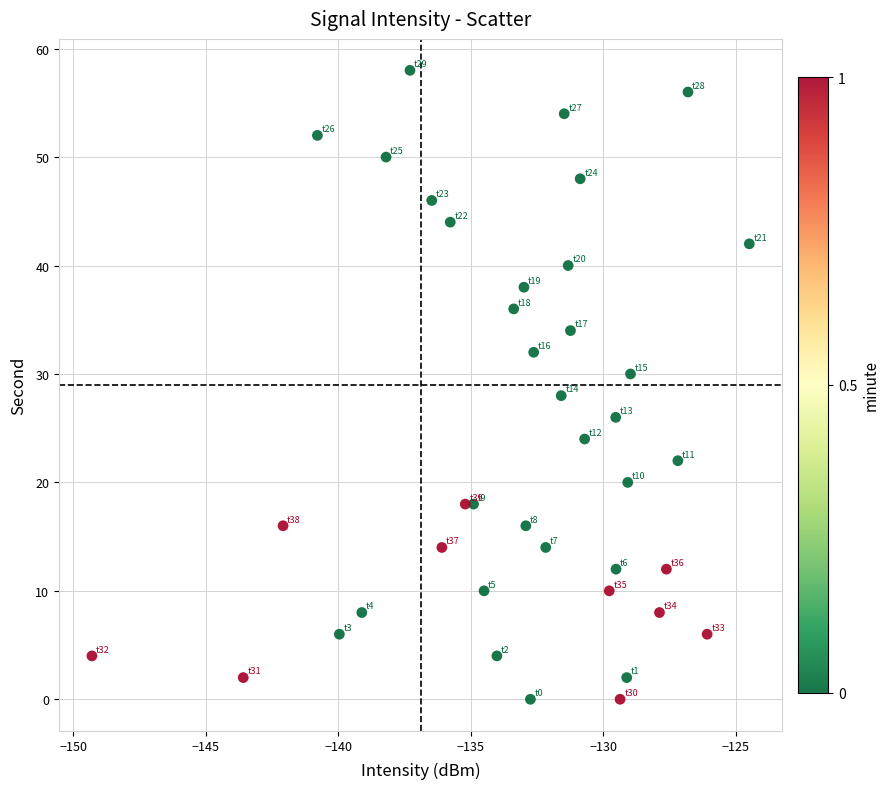

How many points are shown in the scatter plot?

40